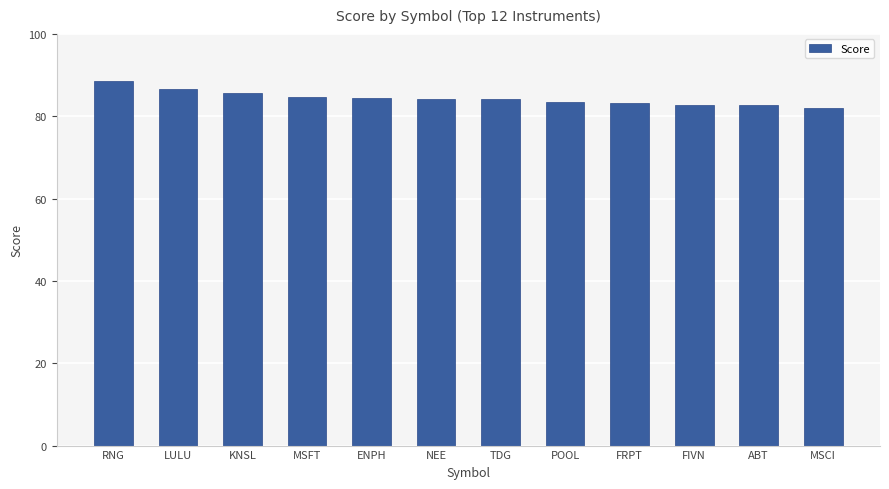

What is the minimum value shown in the chart?

82.0